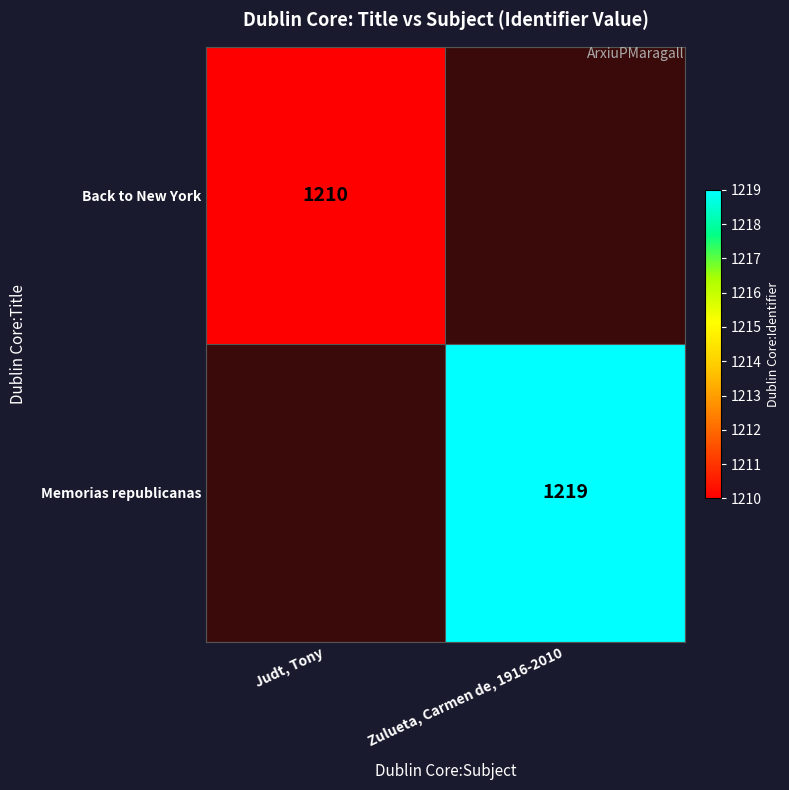

Is it true that Back to New York equals 1210 at Judt, Tony?

True